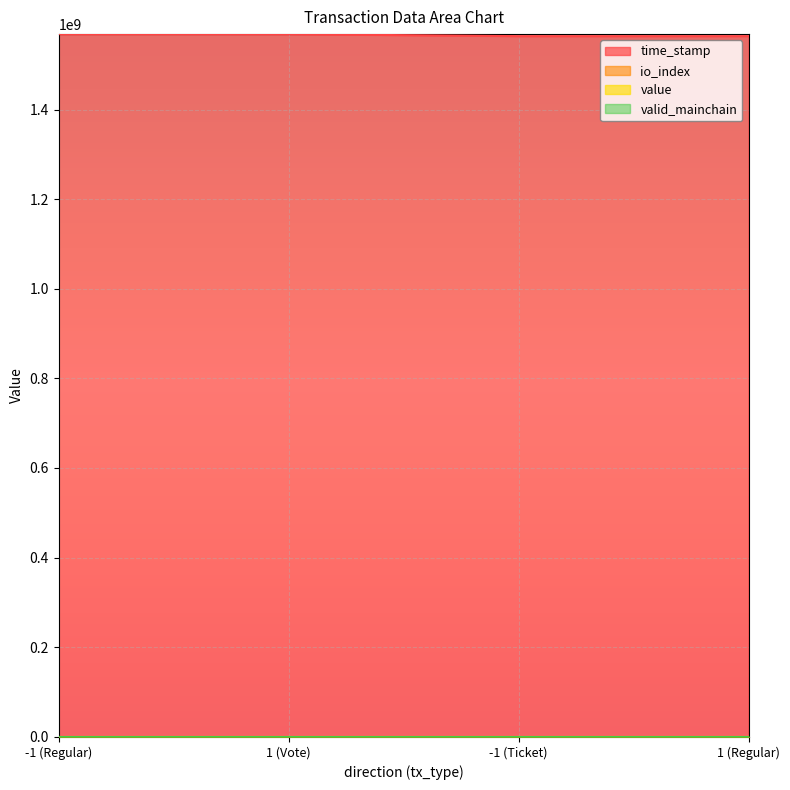

Which series has the largest total across all categories?

time_stamp